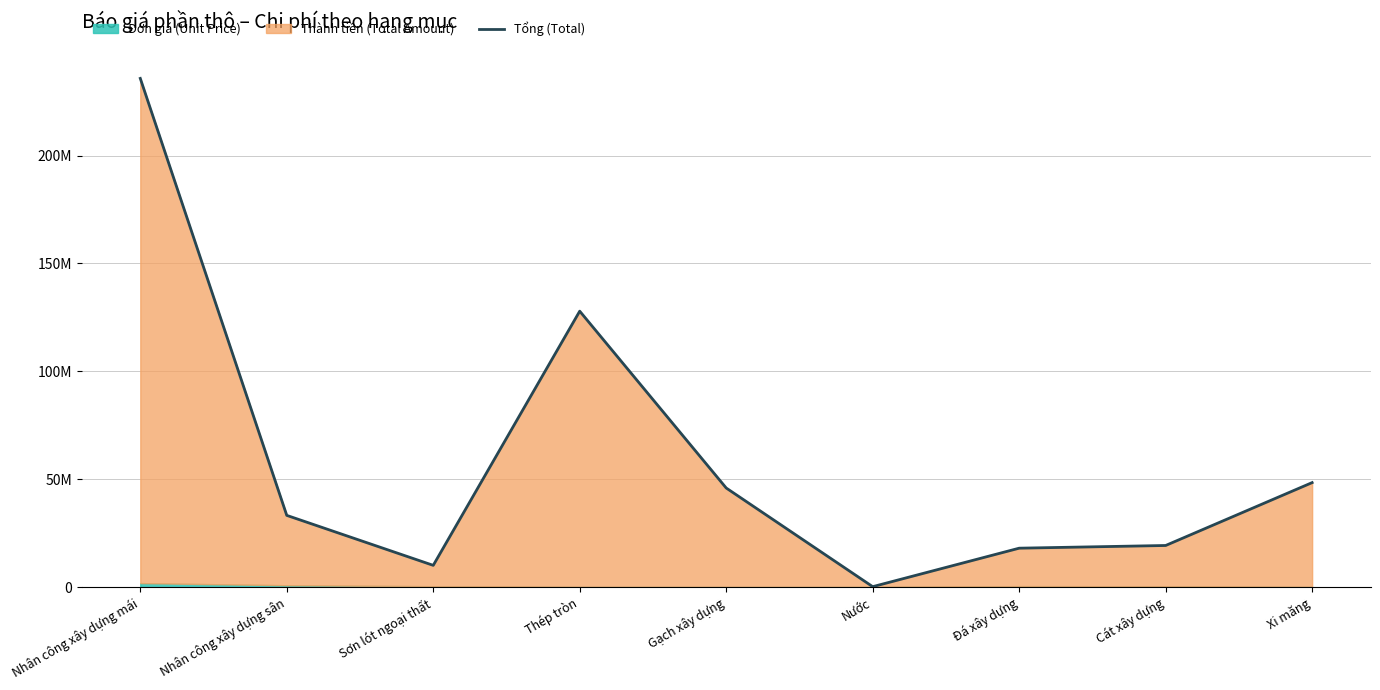

What is the label of the 8th point from the right?

Nhân công xây dựng sân